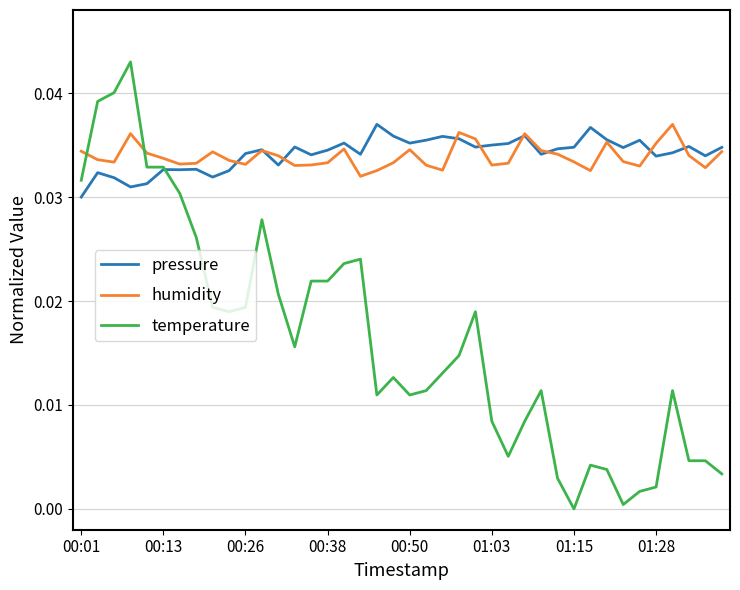

True or false: humidity and temperature intersect in this chart.

True